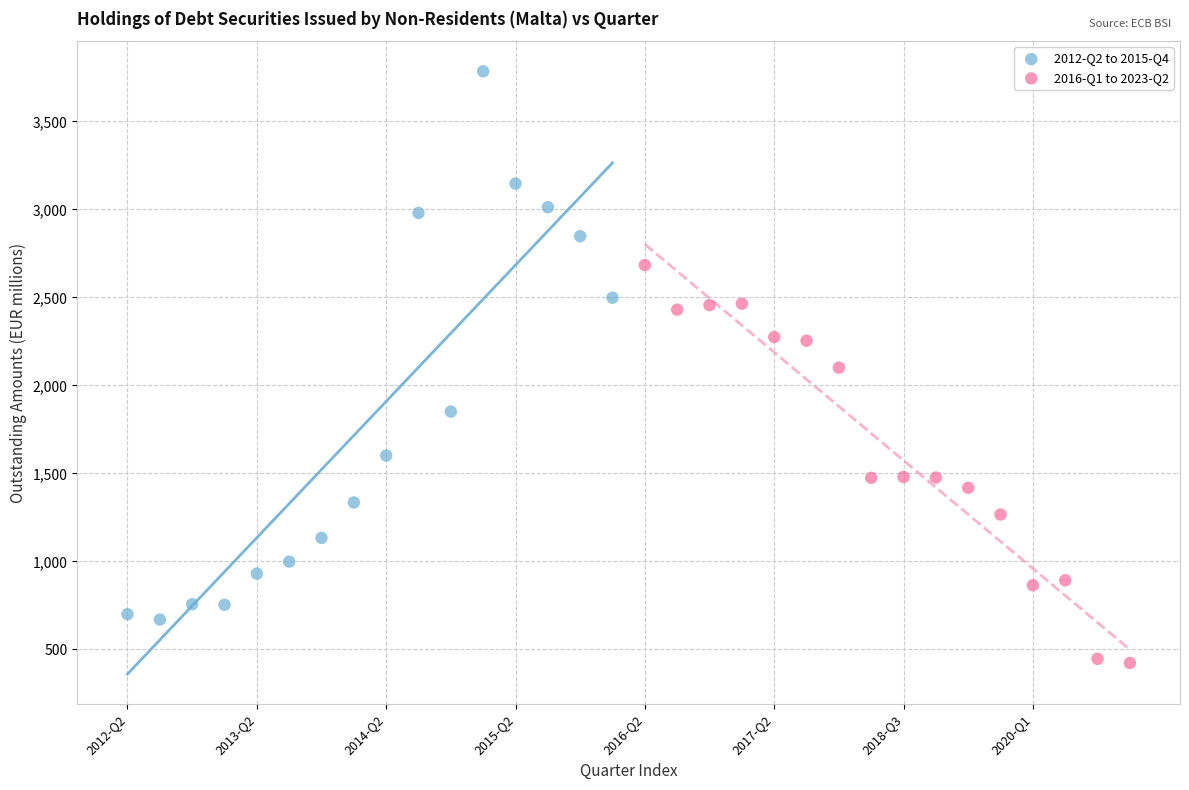

Which series has the widest spread of Y values?

2012-Q2 to 2015-Q4